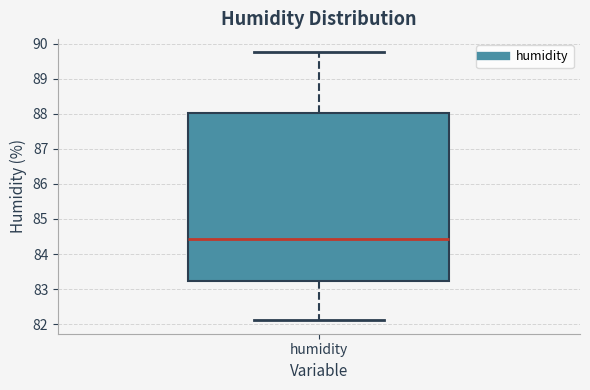

Transcribe this box plot: give where the median line is, the range the box spans, and where the two whiskers end, as read against the y-axis. The values are not printed on the chart, so give them approximately, as read against the axis.

median 84.4, box 83.2 to 88.0, whiskers 82.1 to 89.8